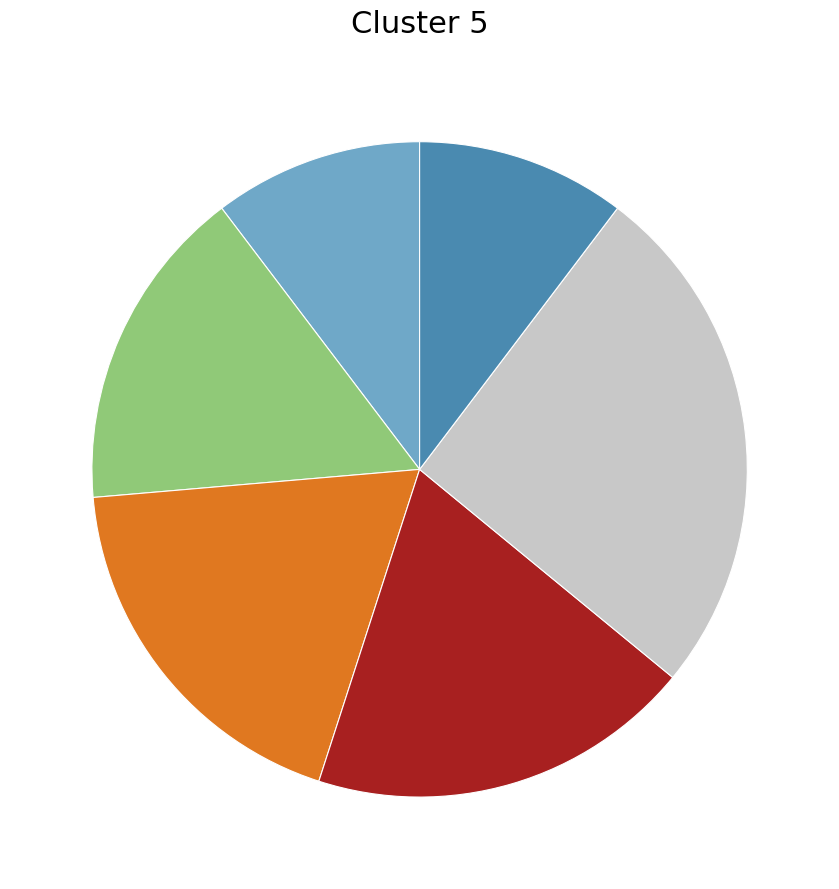

Is there a majority slice in this chart?

No